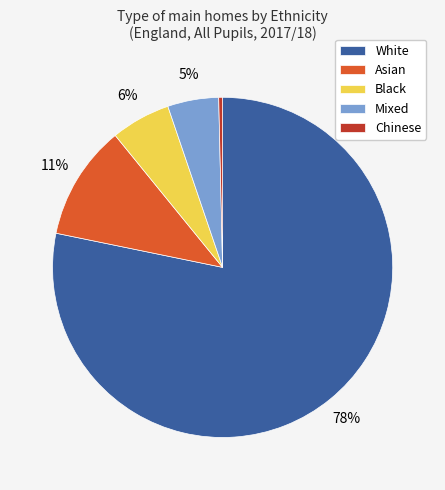

To the nearest percent, what portion does White represent?

78%